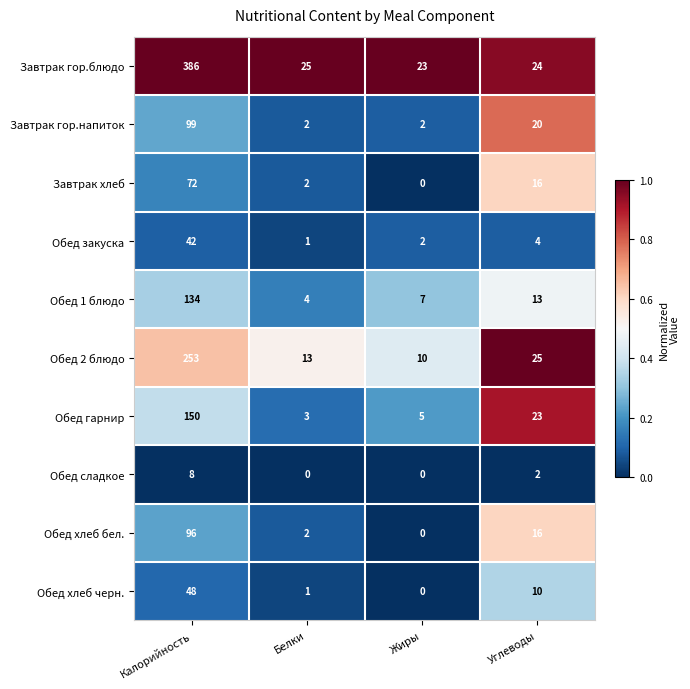

List the series in order of their peak value, lowest first.

Обед сладкое, Обед закуска, Обед хлеб черн., Завтрак хлеб, Обед хлеб бел., Завтрак гор.напиток, Обед 1 блюдо, Обед гарнир, Обед 2 блюдо, Завтрак гор.блюдо